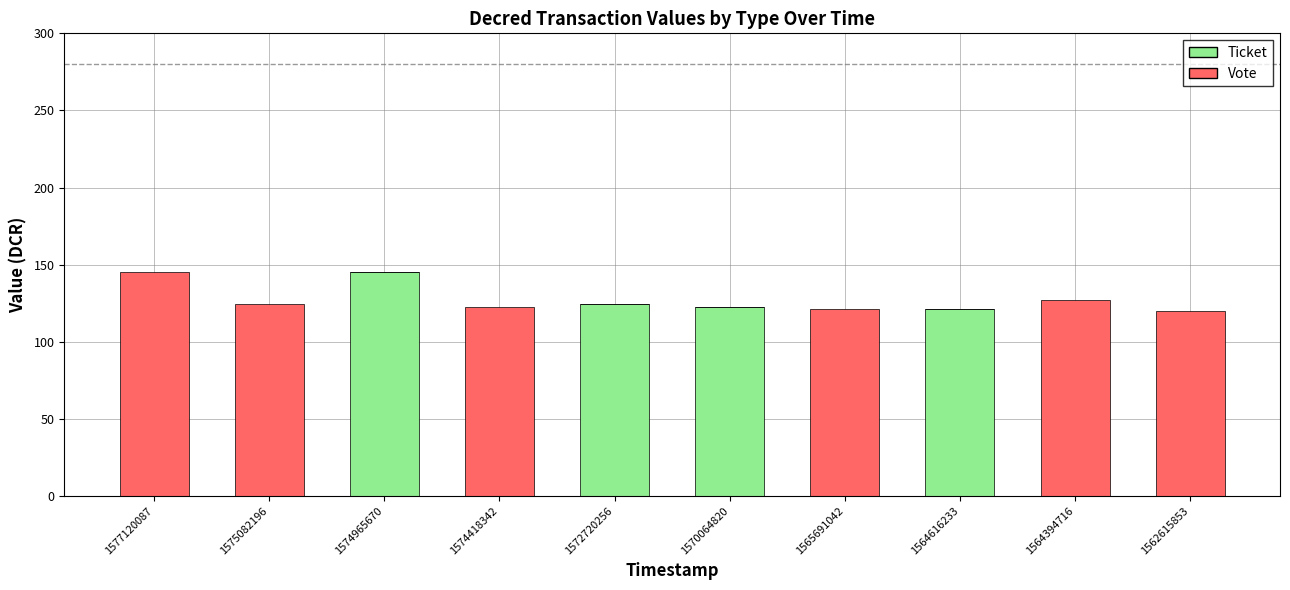

Reading left to right, transcribe the values for Ticket.

1577120087=0.0	1575082196=0.0	1574965670=145.4	1574418342=0.0	1572720256=124.5	1570064820=122.3	1565691042=0.0	1564616233=121.0	1564394716=0.0	1562615853=0.0